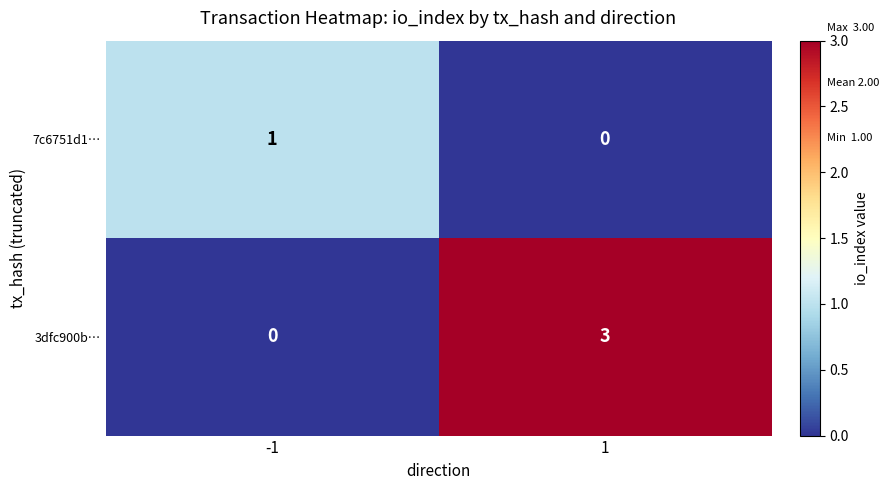

Between -1 and 1, which series saw the biggest shift?

3dfc900b…